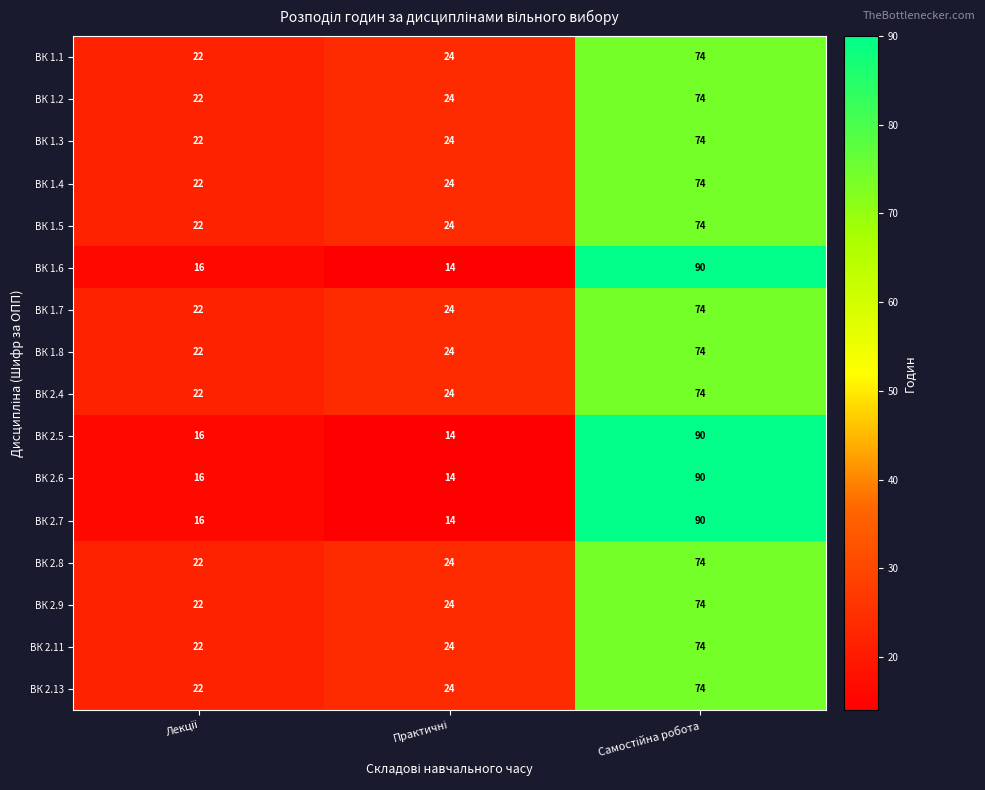

What is the sum of all ВК 1.5 values?

120